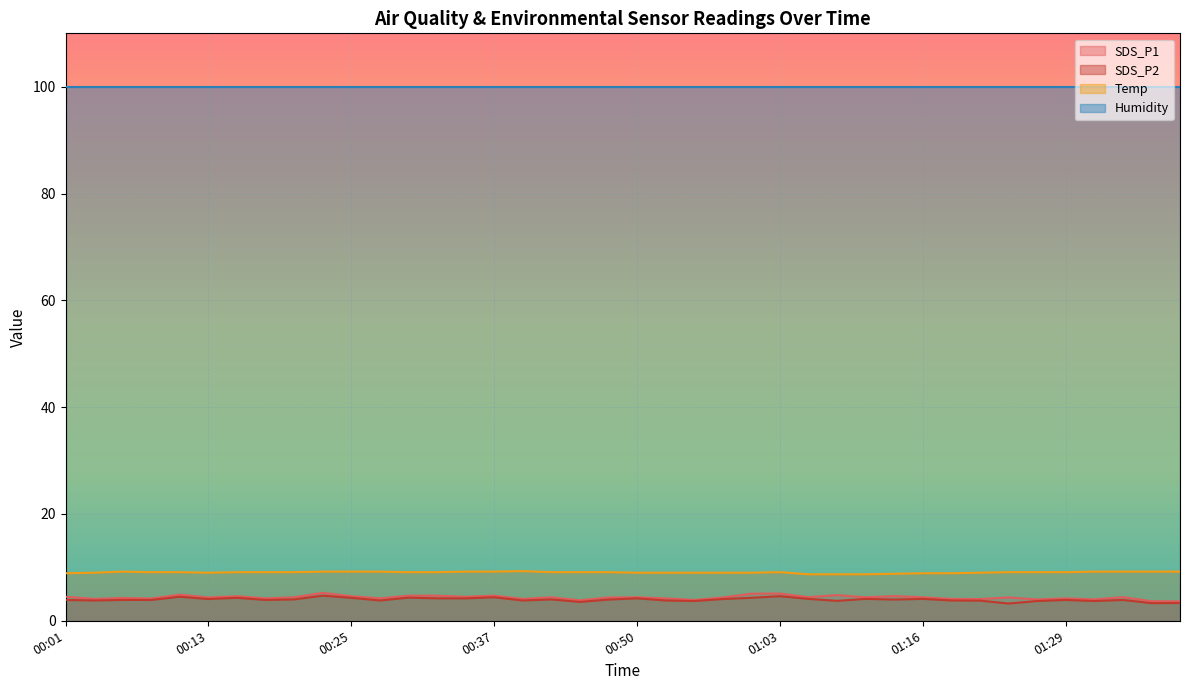

Which series has the largest total across all categories?

Humidity